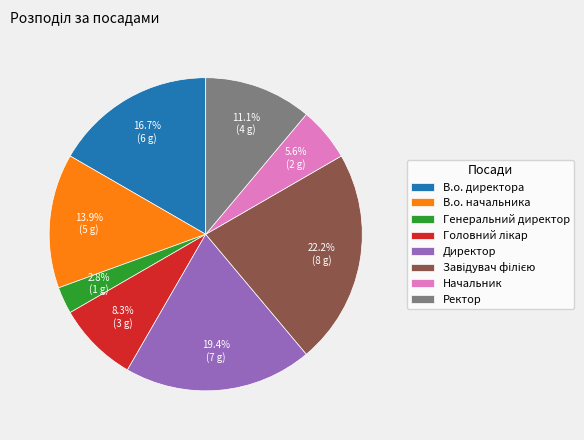

What portion of the pie excludes В.о. директора?

83.3%